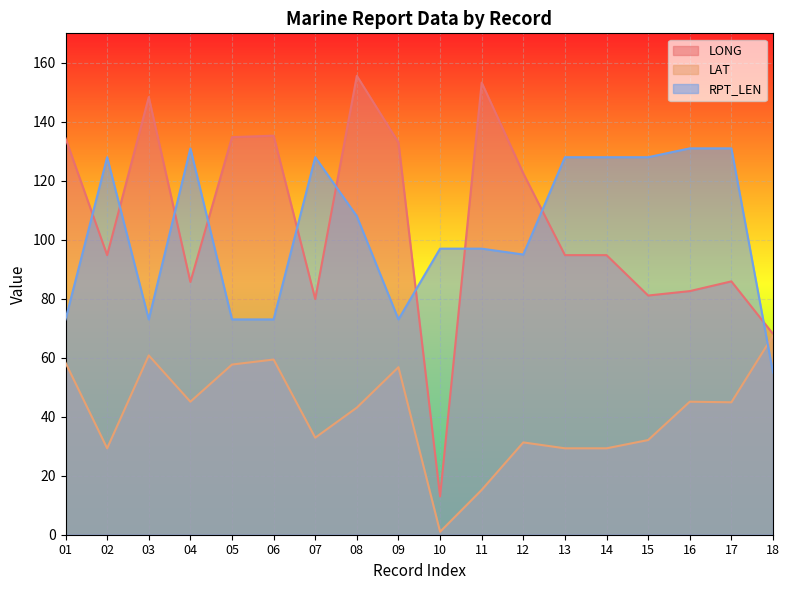

Between 08 and 02, which is larger?

08